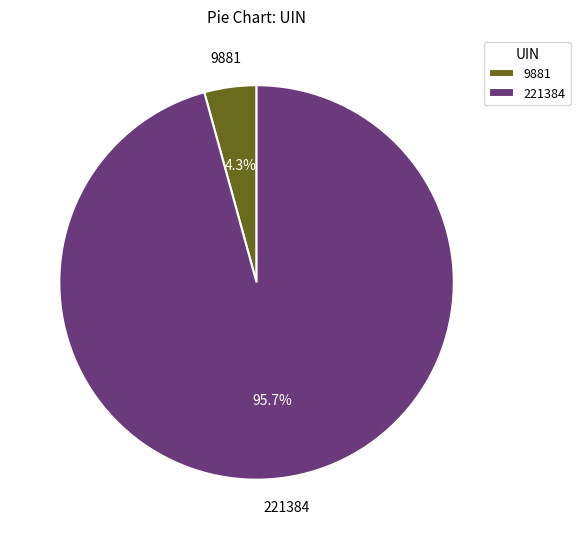

Is it true that 9881 is 19% of the pie?

False